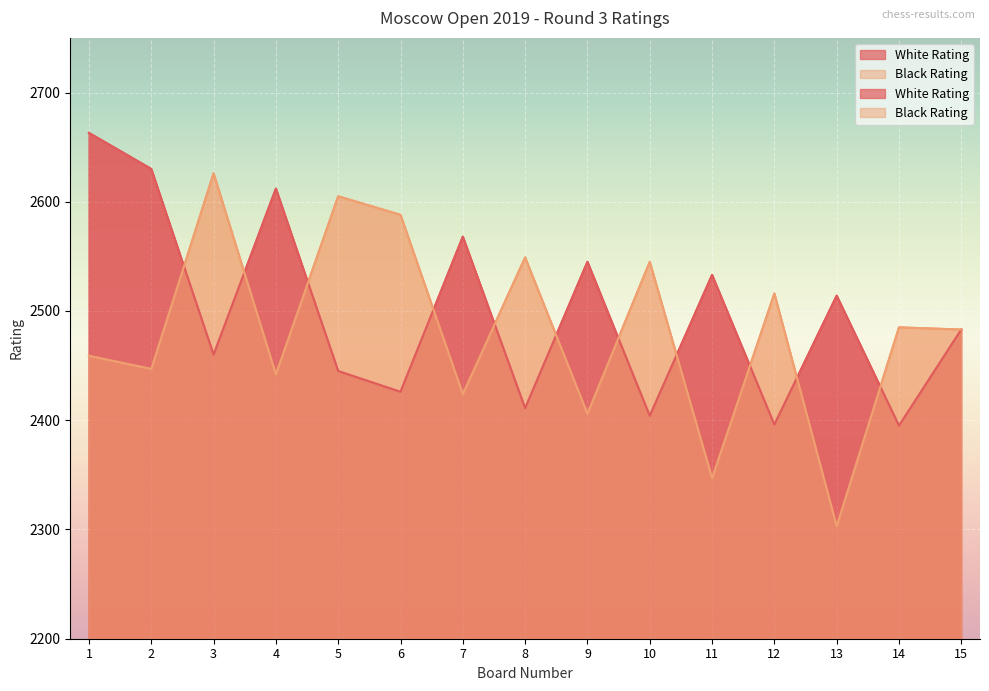

Is the value of Black Rating at 11 greater than the value of White Rating at 14?

No